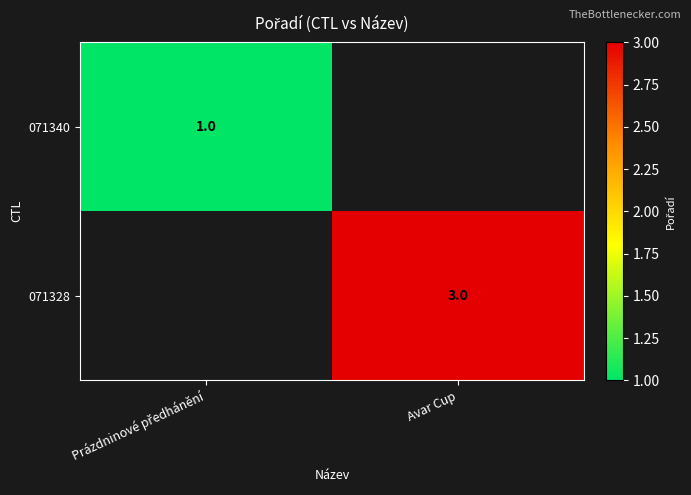

Is it true that 071328 equals 3 at Avar Cup?

True